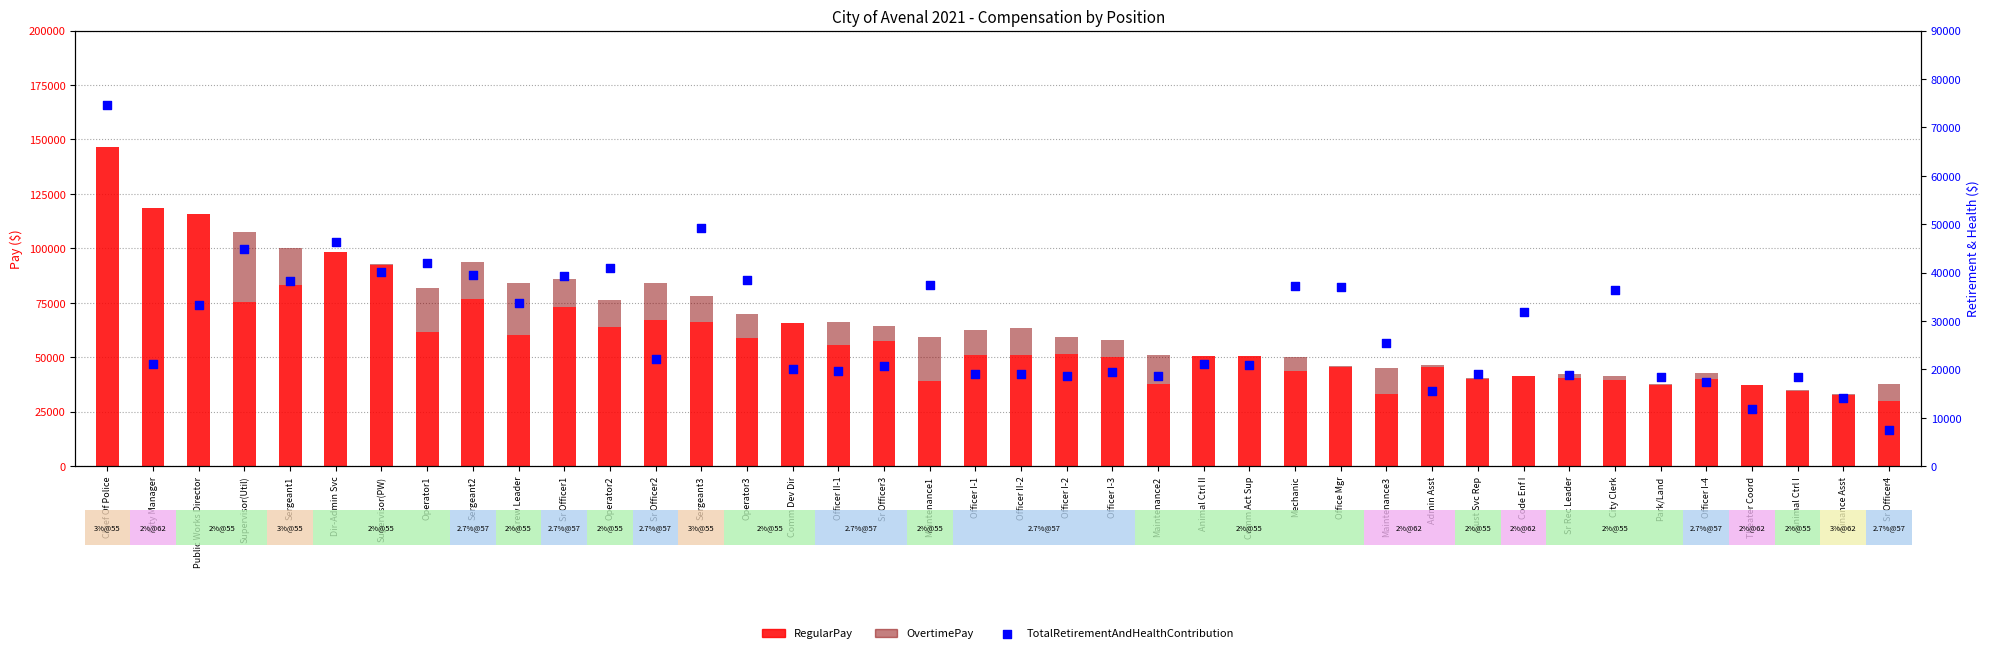

At how many categories does at least one series exceed 35883?

36